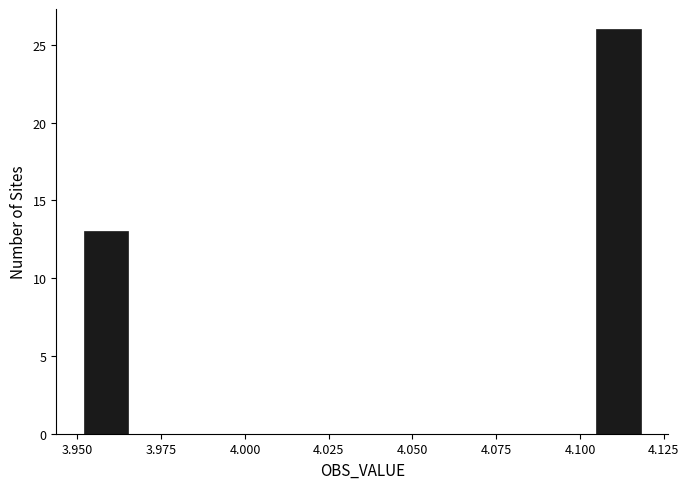

Read against the x-axis, roughly where is the centre of the tallest bar?

4.110